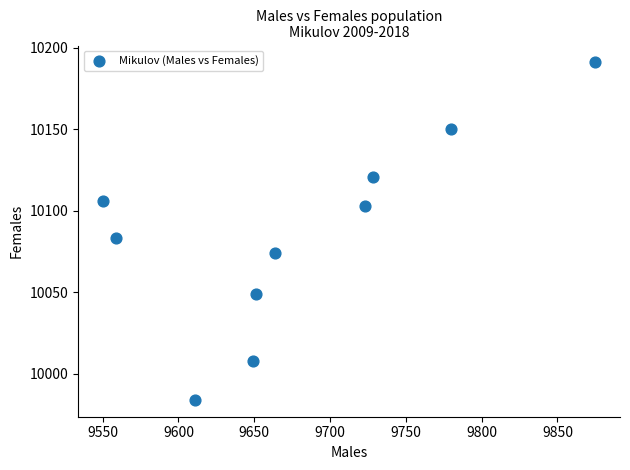

What Y value in the scatter plot is closest to 10087?

10083